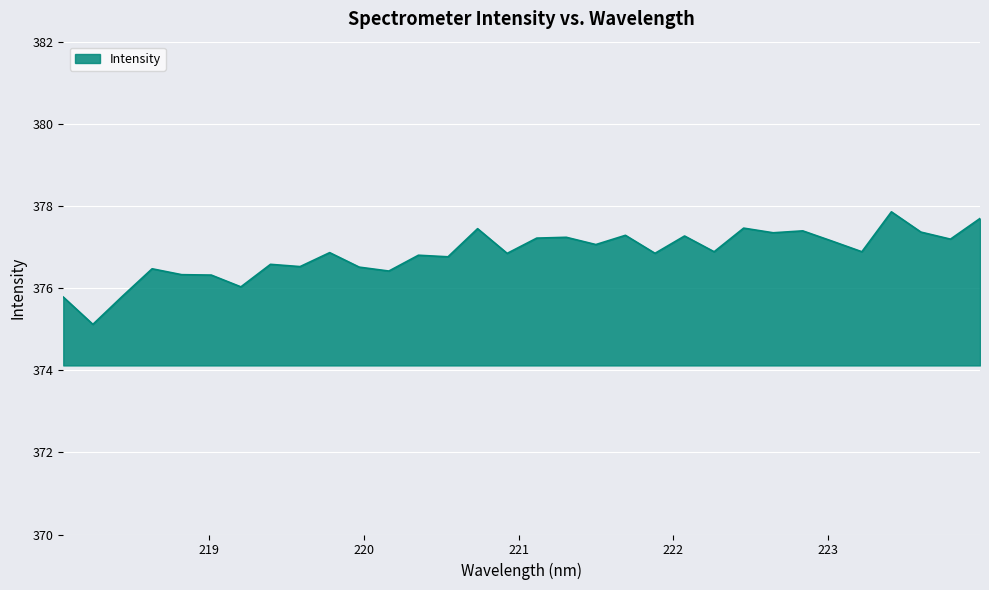

How many lines are shown in the chart?

1